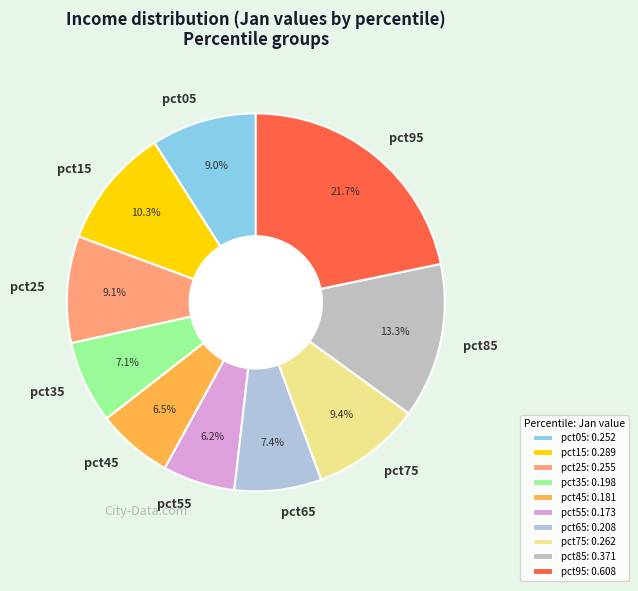

Between pct45 and pct75, which is larger?

pct75